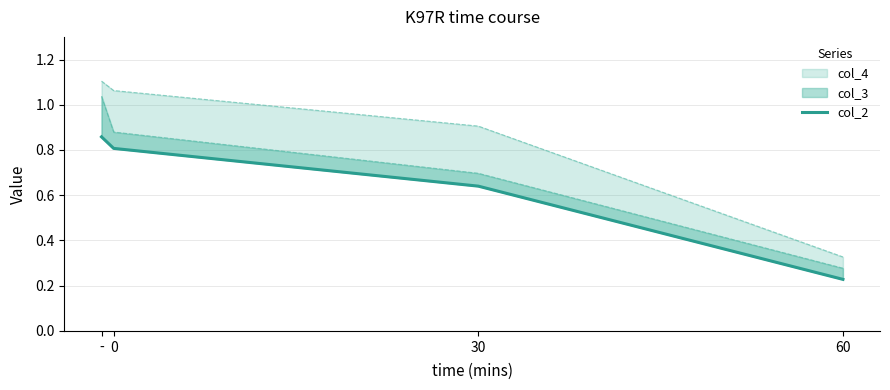

What is the difference between the maximum and minimum values?

0.6